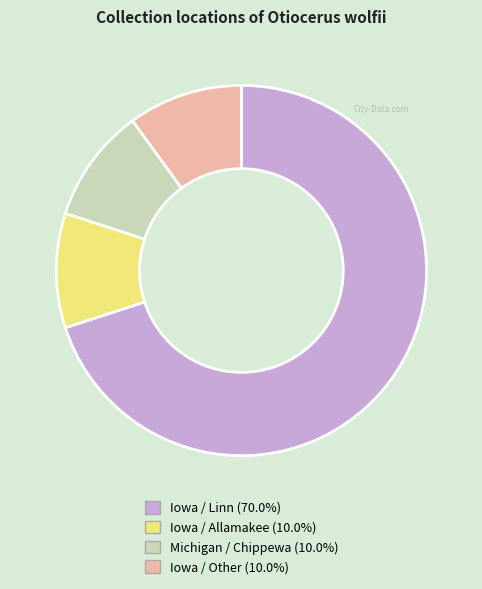

How many slices are in this pie chart?

4